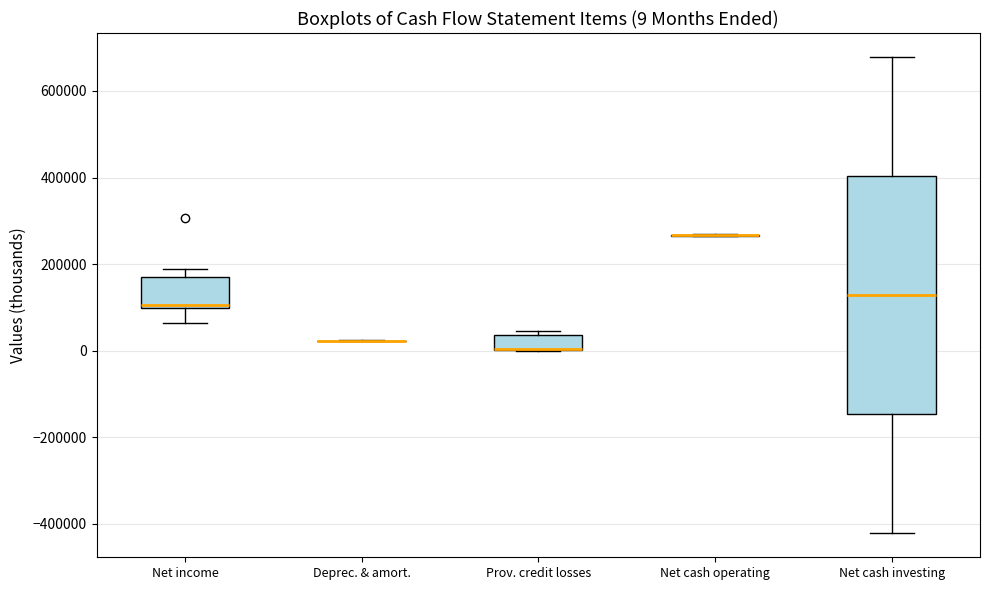

Which box is the tallest, from its lower edge to its upper edge?

Net cash investing